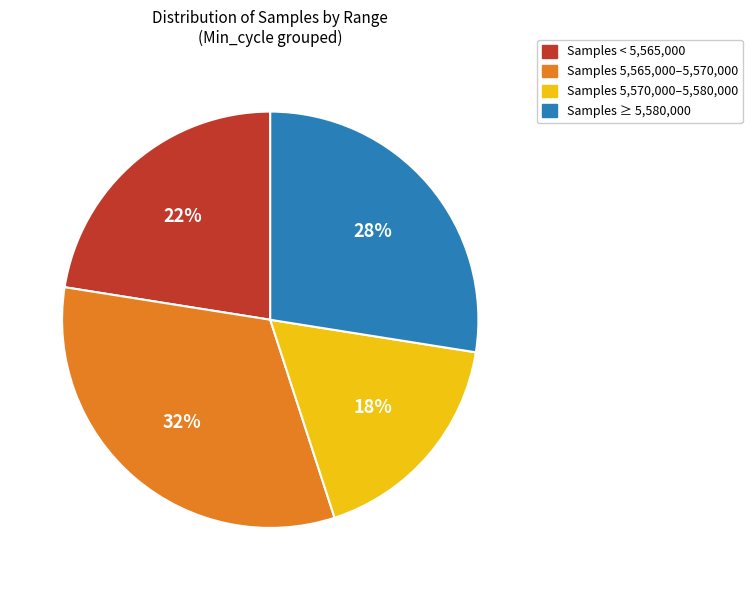

Is there a majority slice in this chart?

No